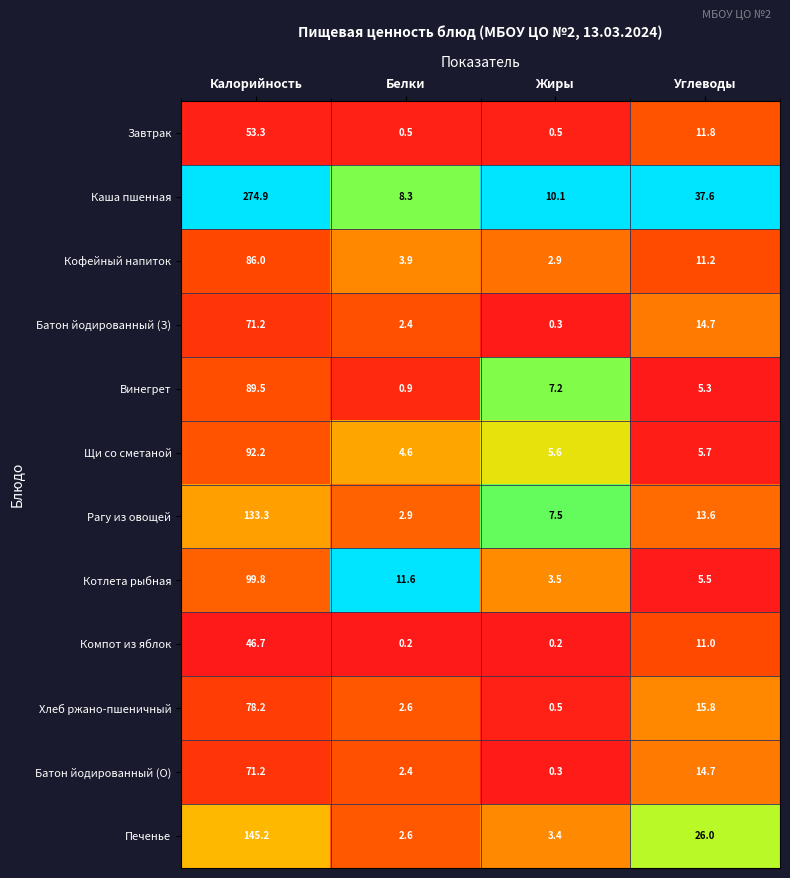

The Батон йодированный (З) series shows 71.2 at Калорийность. True or false?

True